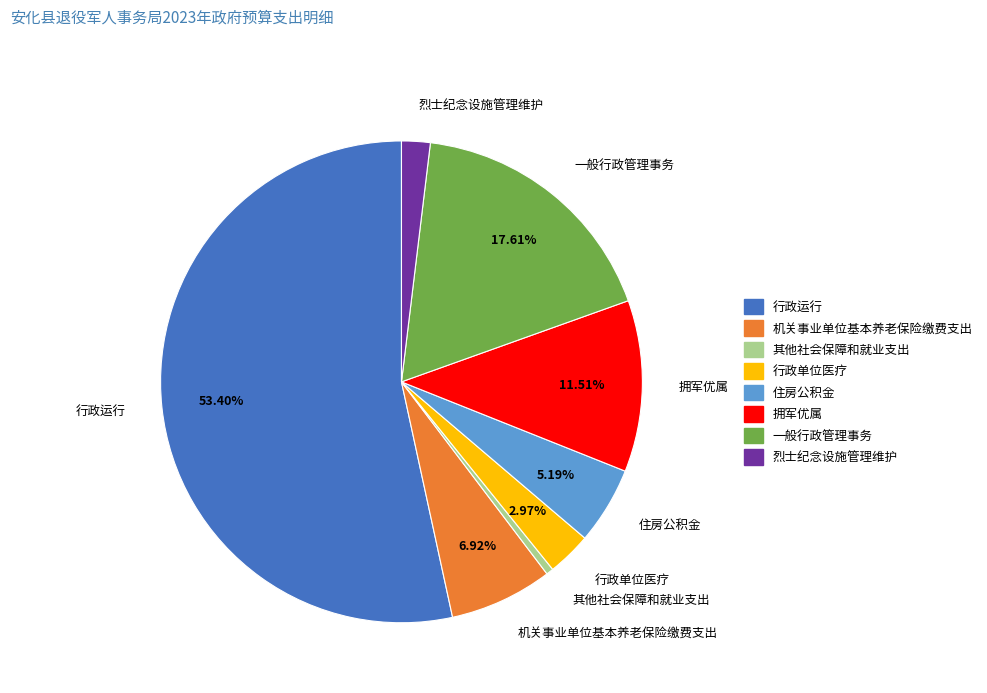

Rank the categories by value from lowest to highest.

其他社会保障和就业支出, 烈士纪念设施管理维护, 行政单位医疗, 住房公积金, 机关事业单位基本养老保险缴费支出, 拥军优属, 一般行政管理事务, 行政运行